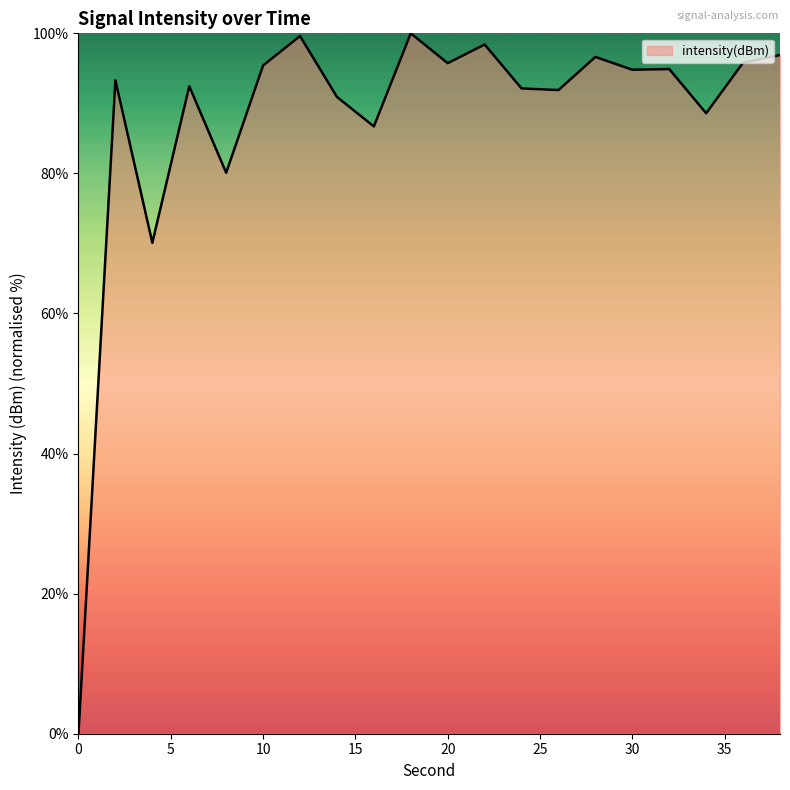

What is the maximum value shown in the chart?

100.0